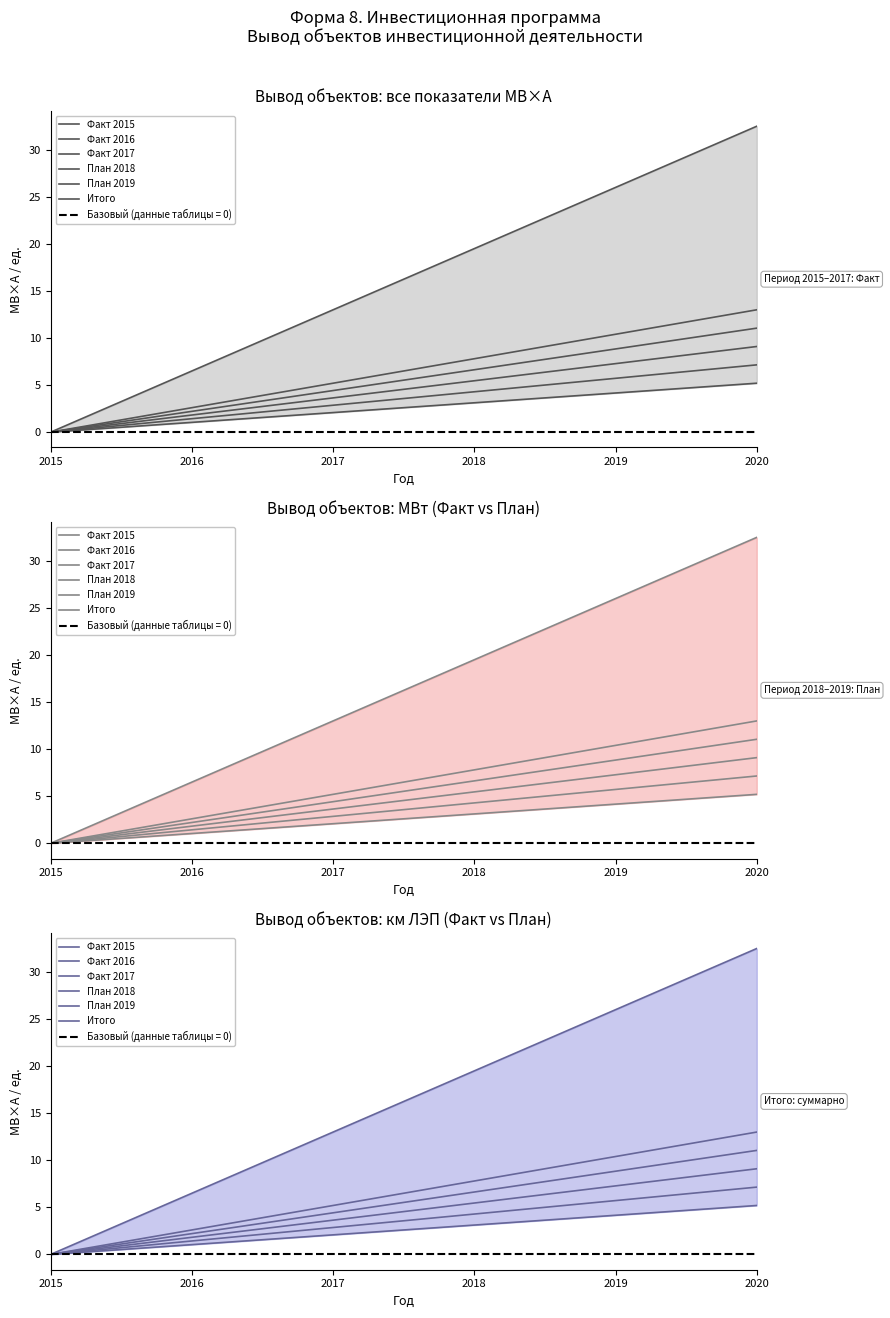

How many data points in Факт 2017 are above 5?

3